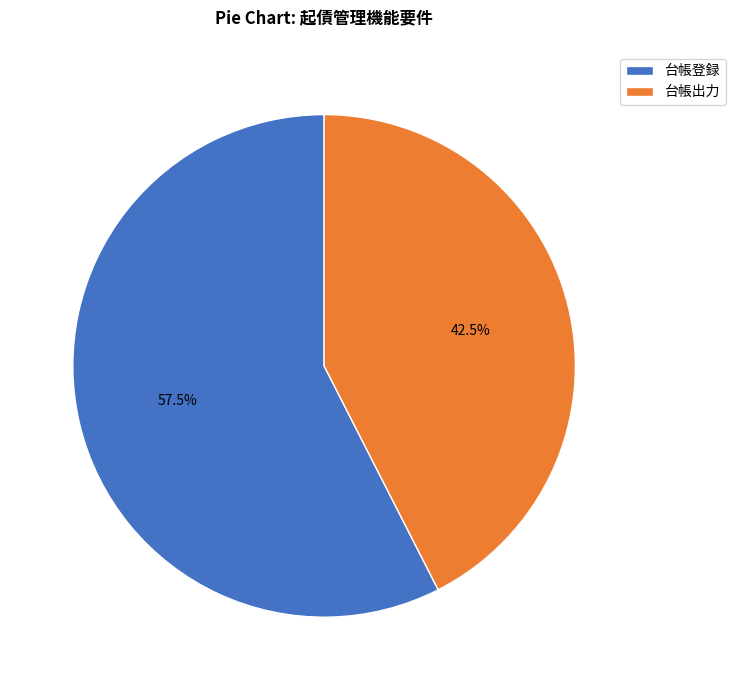

What is the total percentage of 台帳出力 and 台帳登録?

100.0%